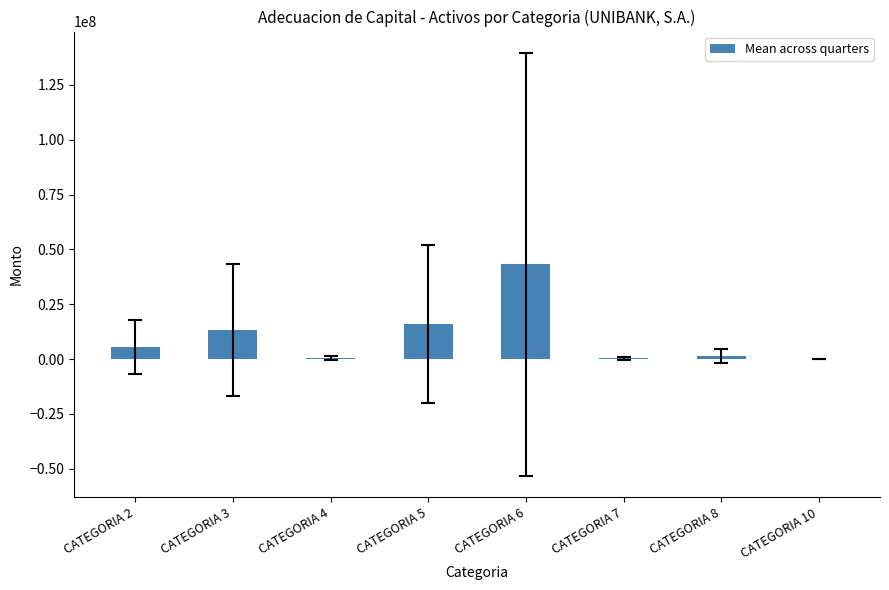

The chart shows a value of 69587912.9 at CATEGORIA 6. True or false?

False